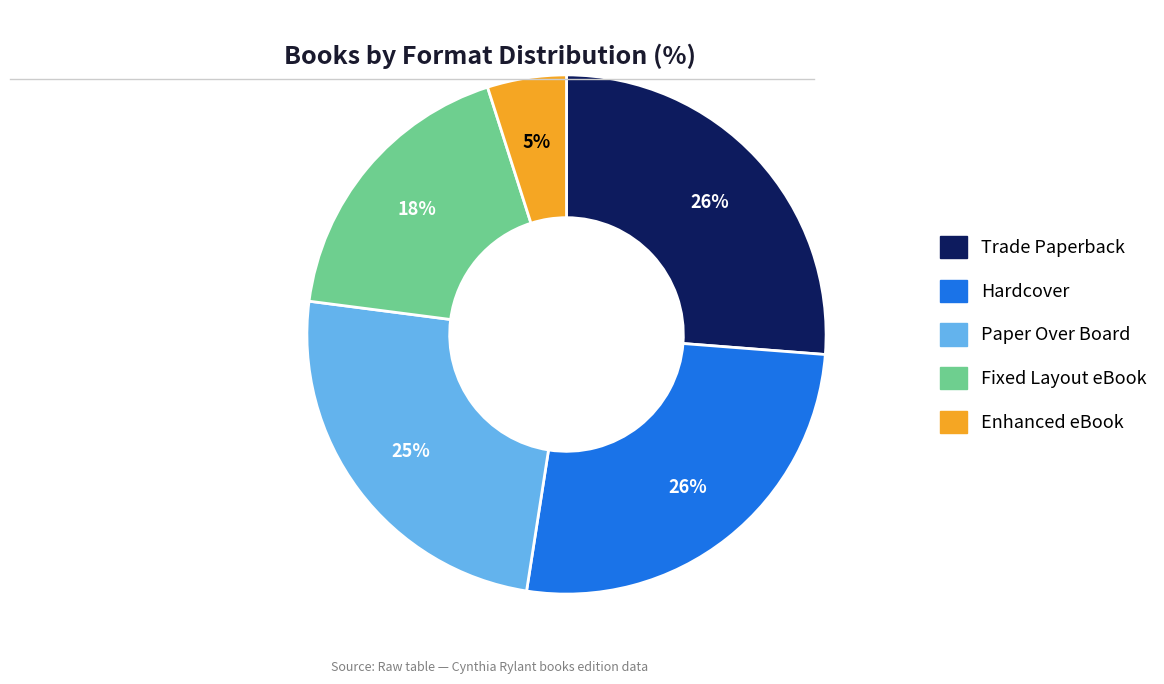

Is the sum of Paper Over Board and Hardcover greater than half?

Yes